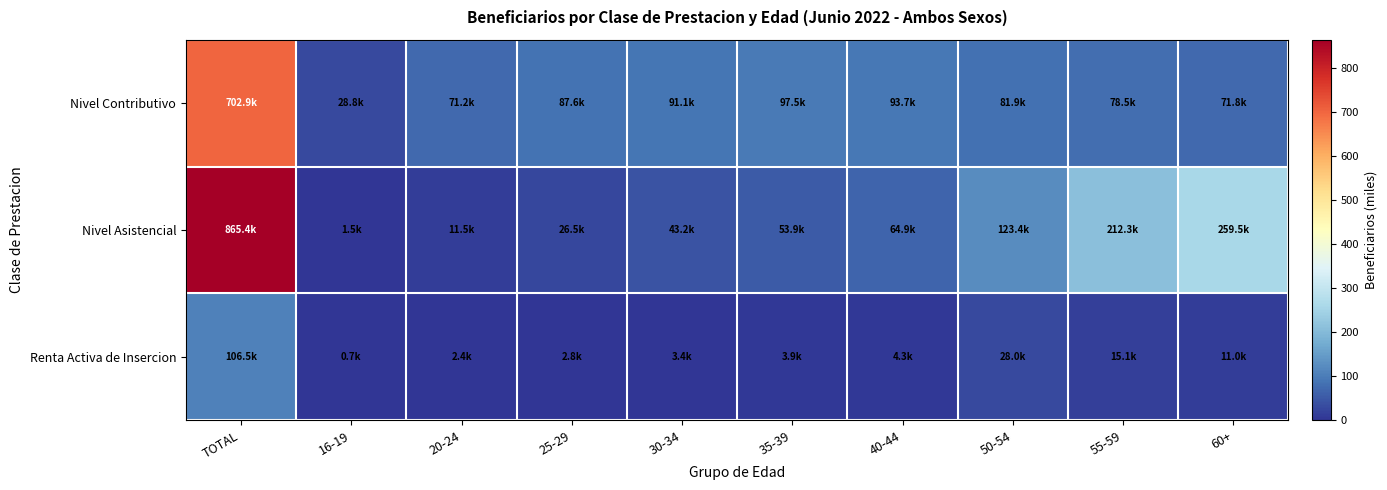

Reading right to left, extract all data points from this chart.

Nivel Contributivo: 60+=71.8	55-59=78.5	50-54=81.9	40-44=93.7	35-39=97.5	30-34=91.1	25-29=87.6	20-24=71.2	16-19=28.8	TOTAL=702.9
Nivel Asistencial: 60+=259.5	55-59=212.3	50-54=123.4	40-44=64.9	35-39=53.9	30-34=43.2	25-29=26.5	20-24=11.5	16-19=1.5	TOTAL=865.4
Renta Activa de Insercion: 60+=11.0	55-59=15.1	50-54=28.0	40-44=4.3	35-39=3.9	30-34=3.4	25-29=2.8	20-24=2.4	16-19=0.7	TOTAL=106.5